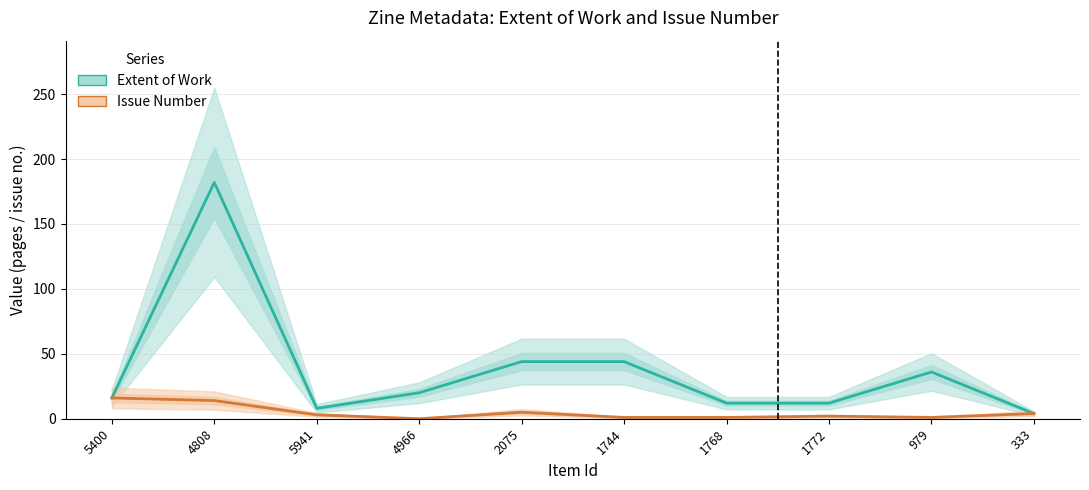

What are all the series names shown in the legend?

Extent of Work, Issue Number